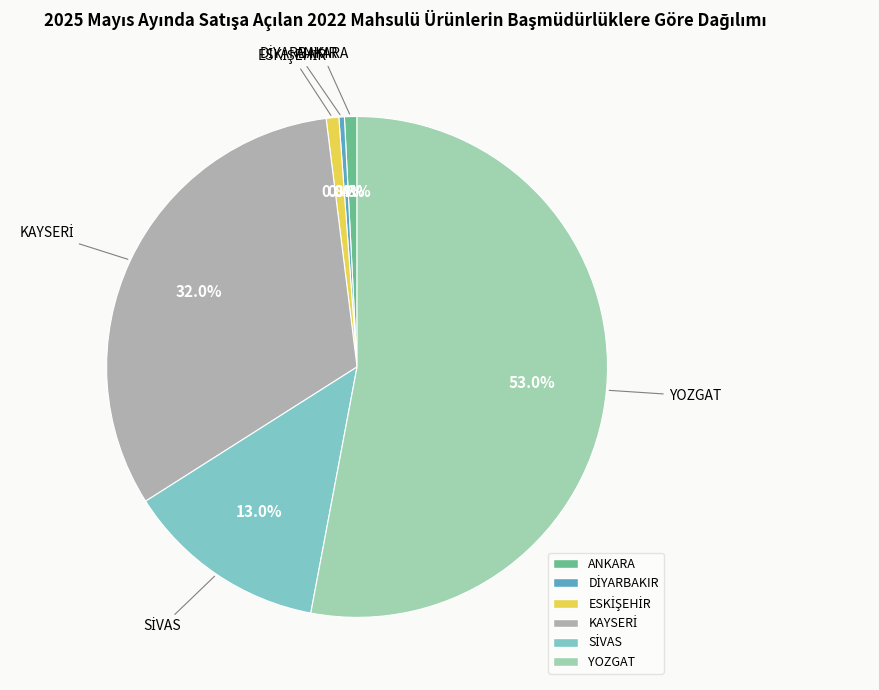

Is there a majority slice in this chart?

Yes